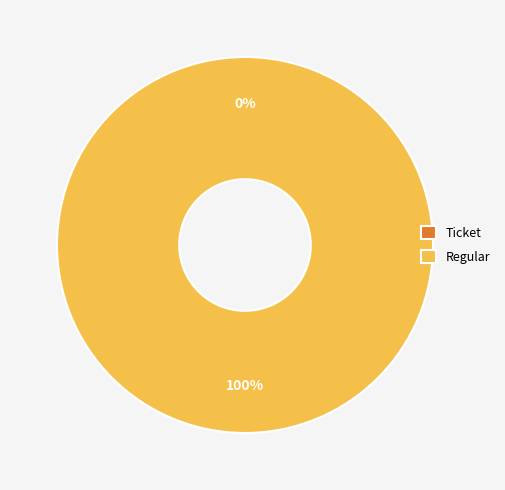

To the nearest percent, what is the average slice percentage?

50%